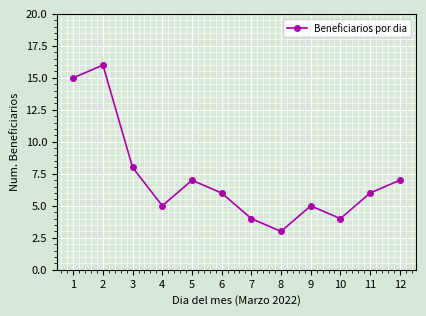

Reading left to right, list all the values displayed in this chart.

1=15	2=16	3=8	4=5	5=7	6=6	7=4	8=3	9=5	10=4	11=6	12=7